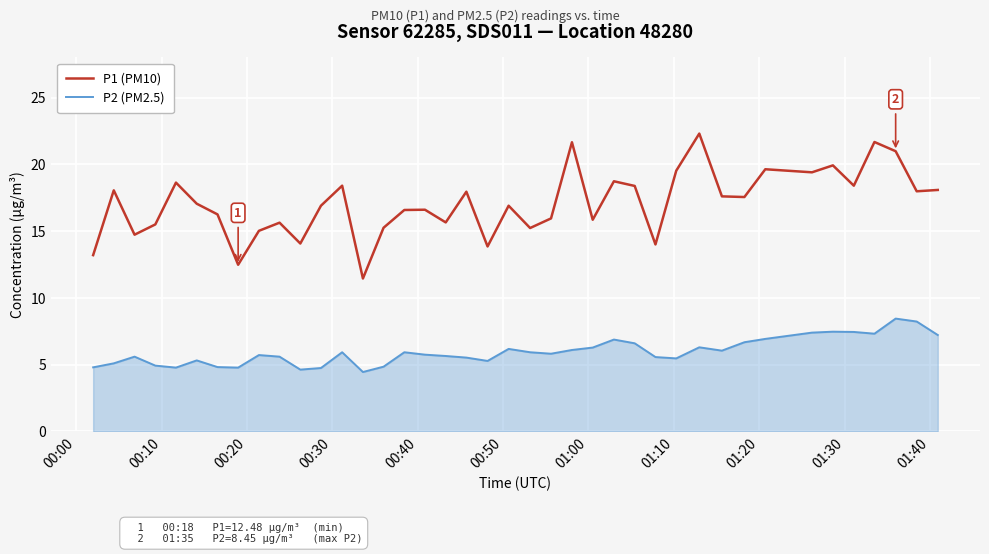

Which series has the largest total across all categories?

P1 (PM10)